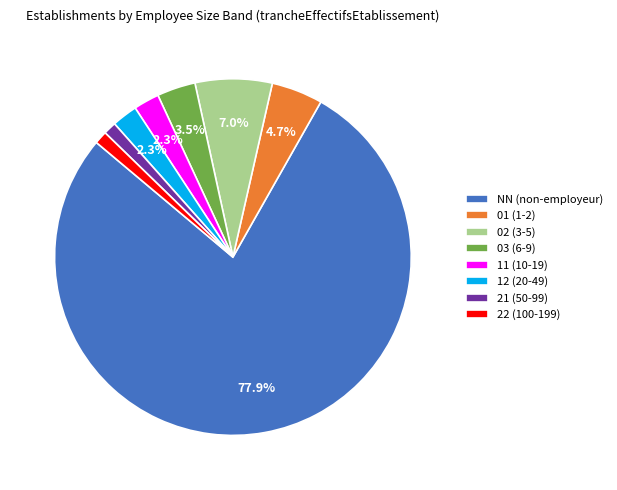

How many slices are in this pie chart?

8